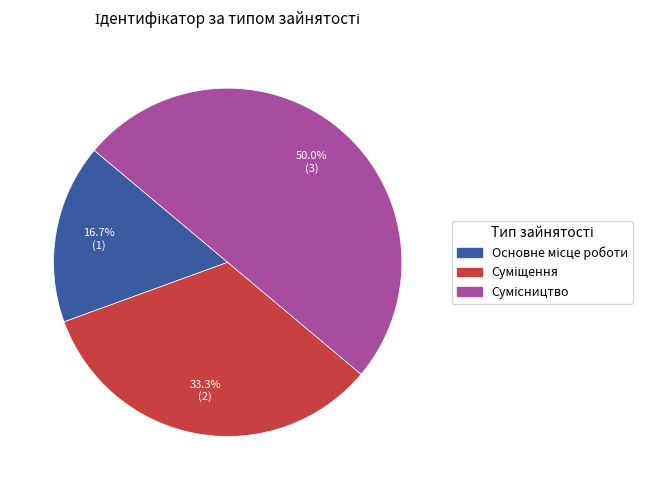

How many segments does this pie chart have?

3